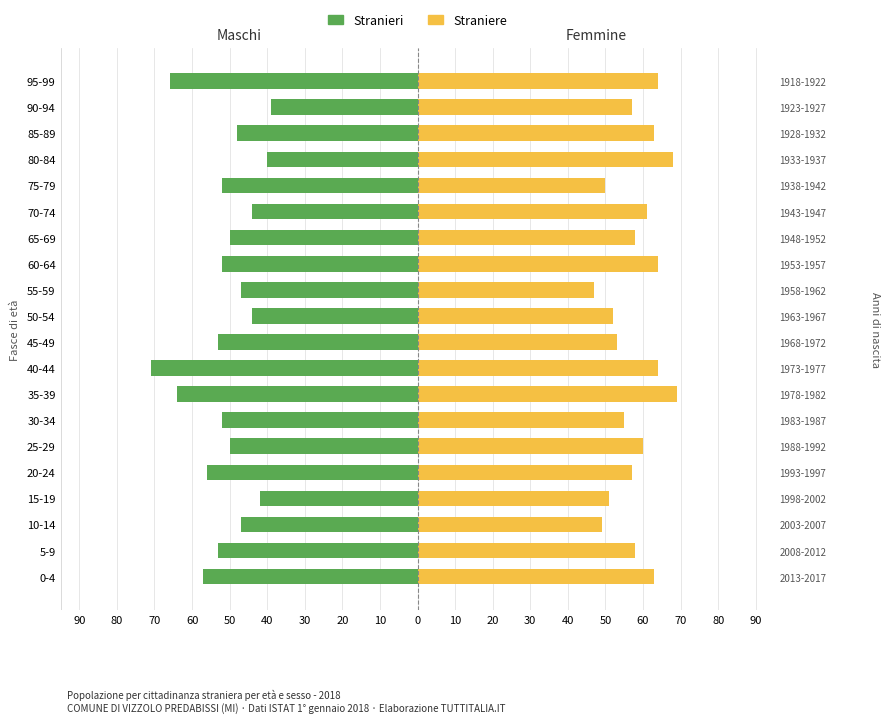

True or false: Straniere has a value of 36 at 50-54.

False